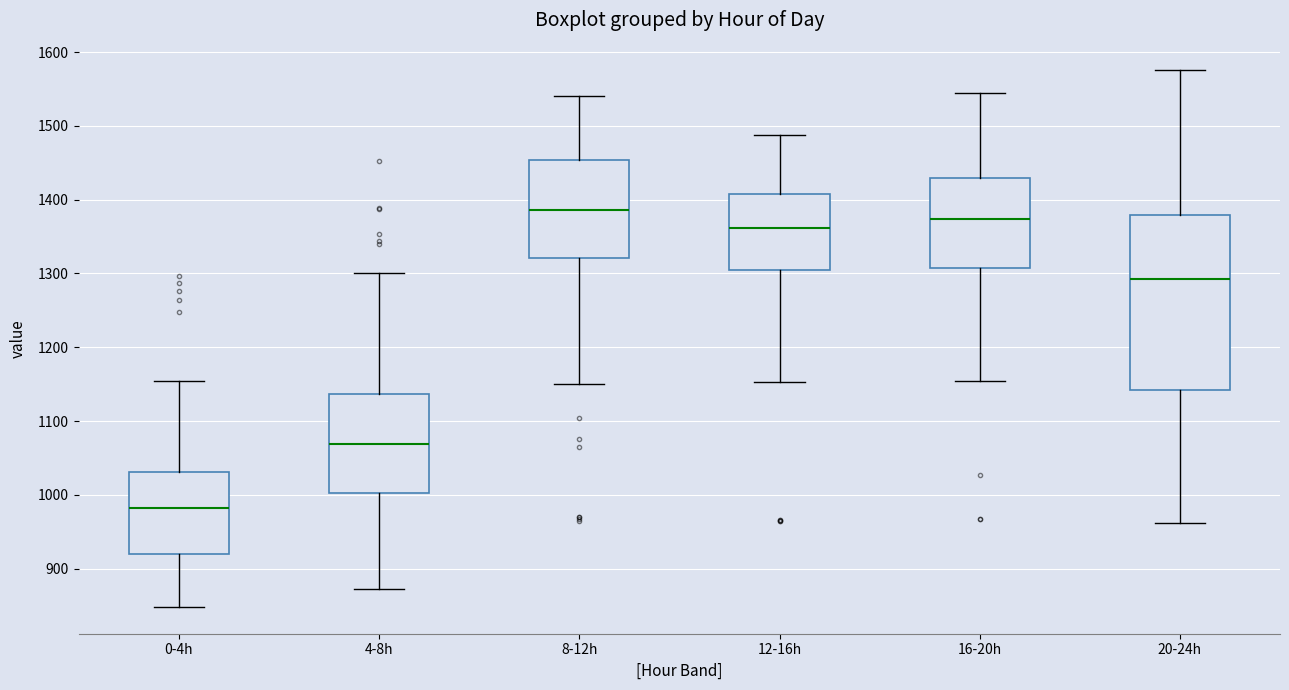

Reading left to right, transcribe this box plot: for each box, give where its median line is, the range the box spans, and where its two whiskers end, as read against the y-axis. The values are not printed on the chart, so give them approximately, as read against the axis.

0-4h: median 980, box 920 to 1030, whiskers 850 to 1150
4-8h: median 1070, box 1000 to 1140, whiskers 870 to 1300
8-12h: median 1390, box 1320 to 1450, whiskers 1150 to 1540
12-16h: median 1360, box 1300 to 1410, whiskers 1150 to 1490
16-20h: median 1370, box 1310 to 1430, whiskers 1150 to 1540
20-24h: median 1290, box 1140 to 1380, whiskers 960 to 1580